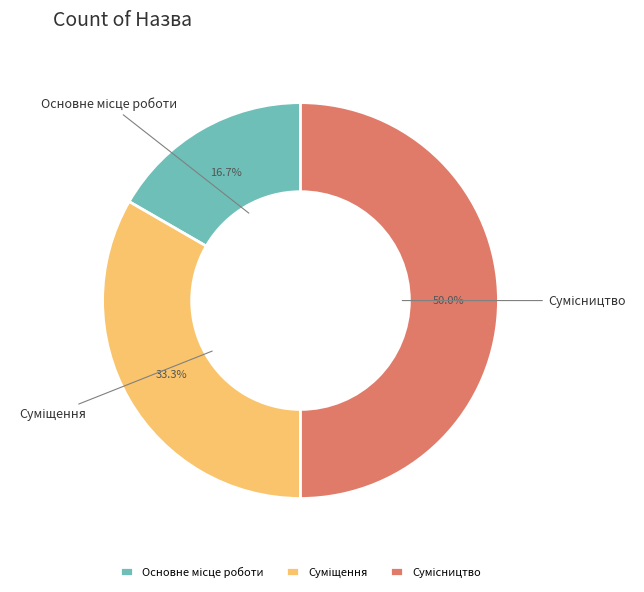

How many segments does this pie chart have?

3